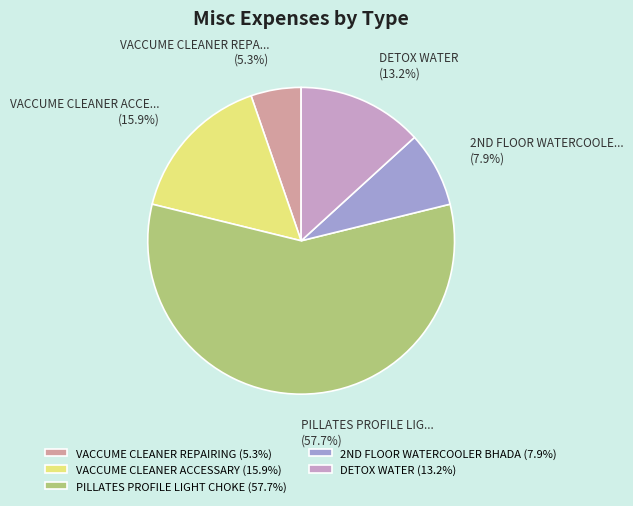

To the nearest percent, what is the difference between the DETOX WATER and VACCUME CLEANER ACCESSARY slice percentages?

3%